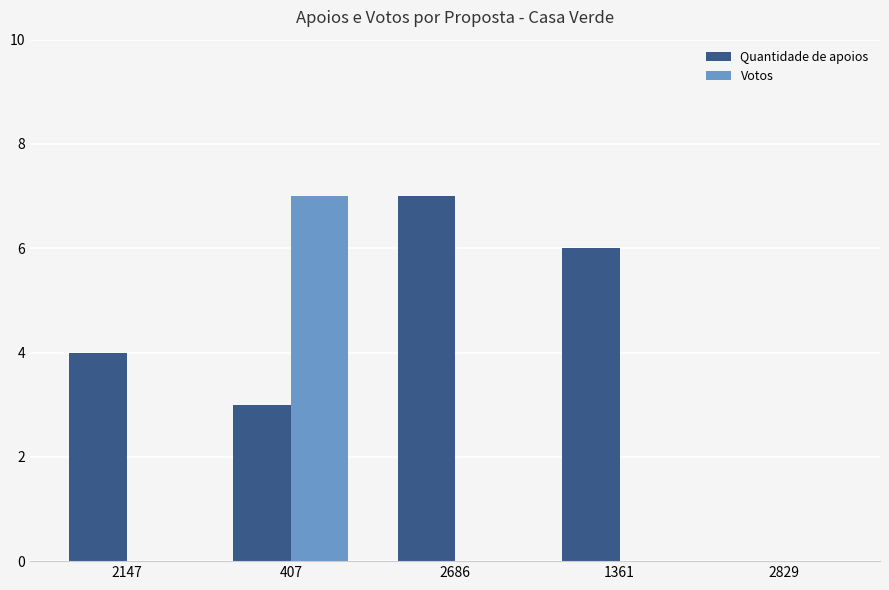

Which series changed the most between 2147 and 407?

Votos